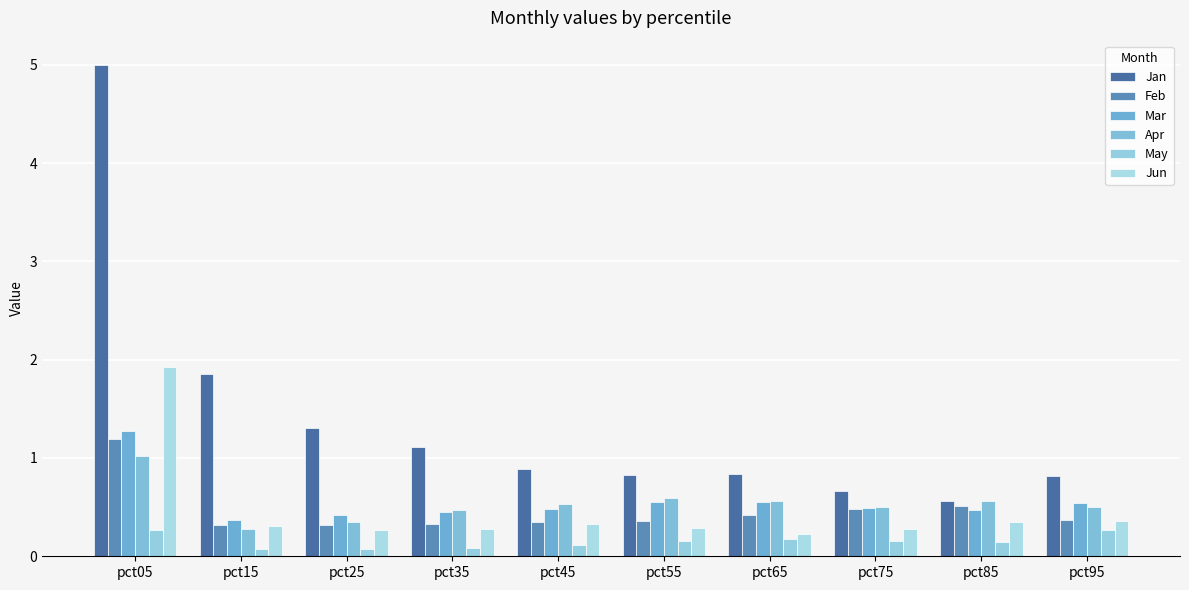

Reading left to right, list all the values displayed in this chart.

Jan: 5.0	1.9	1.3	1.1	0.9	0.8	0.8	0.7	0.6	0.8
Feb: 1.2	0.3	0.3	0.3	0.3	0.4	0.4	0.5	0.5	0.4
Mar: 1.3	0.4	0.4	0.5	0.5	0.6	0.6	0.5	0.5	0.5
Apr: 1.0	0.3	0.4	0.5	0.5	0.6	0.6	0.5	0.6	0.5
May: 0.3	0.1	0.1	0.1	0.1	0.2	0.2	0.2	0.1	0.3
Jun: 1.9	0.3	0.3	0.3	0.3	0.3	0.2	0.3	0.3	0.4